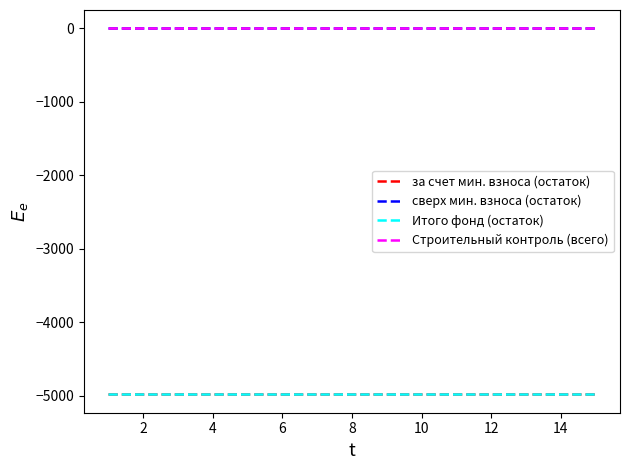

Does the chart have visible grid lines?

No